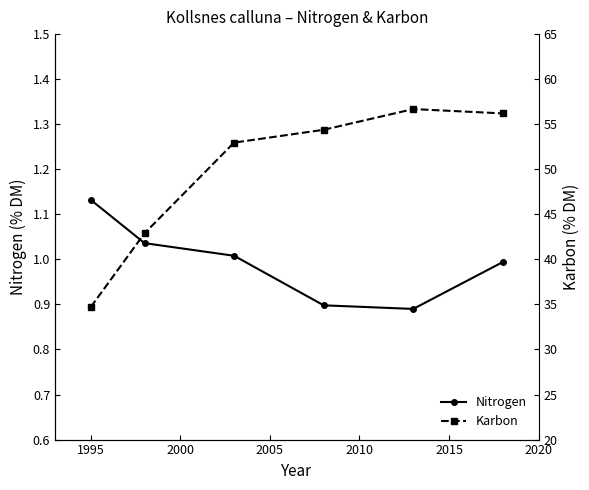

What is the sum of all Nitrogen values?

6.0